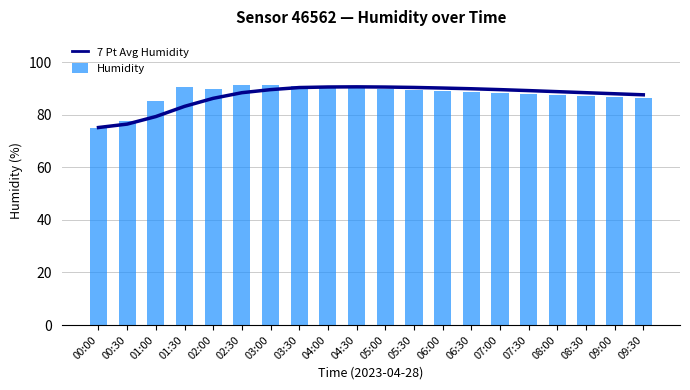

True or false: Humidity has a value of 144.6 at 04:00.

False